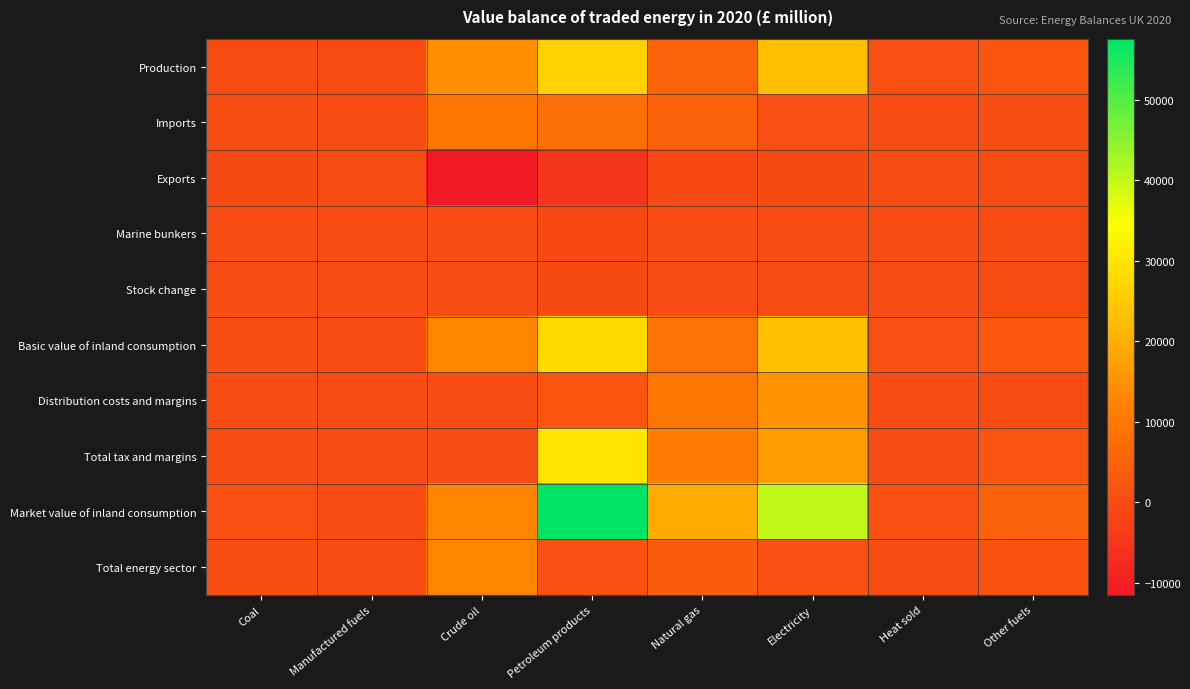

Reading left to right, what are all the values shown in this chart?

Production: Coal=120	Manufactured fuels=55	Crude oil=14315	Petroleum products=26330	Natural gas=4955	Electricity=22770	Heat sold=840	Other fuels=2010
Imports: Coal=445	Manufactured fuels=95	Crude oil=9585	Petroleum products=7810	Natural gas=4505	Electricity=655	Heat sold=0	Other fuels=600
Exports: Coal=-100	Manufactured fuels=0	Crude oil=-11520	Petroleum products=-5365	Natural gas=-825	Electricity=-150	Heat sold=0	Other fuels=0
Marine bunkers: Coal=0	Manufactured fuels=0	Crude oil=0	Petroleum products=-650	Natural gas=0	Electricity=0	Heat sold=0	Other fuels=0
Stock change: Coal=130	Manufactured fuels=15	Crude oil=40	Petroleum products=-245	Natural gas=0	Electricity=0	Heat sold=0	Other fuels=0
Basic value of inland consumption: Coal=595	Manufactured fuels=165	Crude oil=12420	Petroleum products=27880	Natural gas=8635	Electricity=23275	Heat sold=840	Other fuels=2610
Distribution costs and margins: Coal=210	Manufactured fuels=40	Crude oil=0	Petroleum products=2080	Natural gas=9270	Electricity=15200	Heat sold=0	Other fuels=130
Total tax and margins: Coal=225	Manufactured fuels=45	Crude oil=0	Petroleum products=29690	Natural gas=10765	Electricity=16990	Heat sold=0	Other fuels=1835
Market value of inland consumption: Coal=820	Manufactured fuels=210	Crude oil=12420	Petroleum products=57570	Natural gas=19400	Electricity=40265	Heat sold=840	Other fuels=4445
Total energy sector: Coal=365	Manufactured fuels=0	Crude oil=12415	Petroleum products=800	Natural gas=3815	Electricity=1110	Heat sold=180	Other fuels=1330